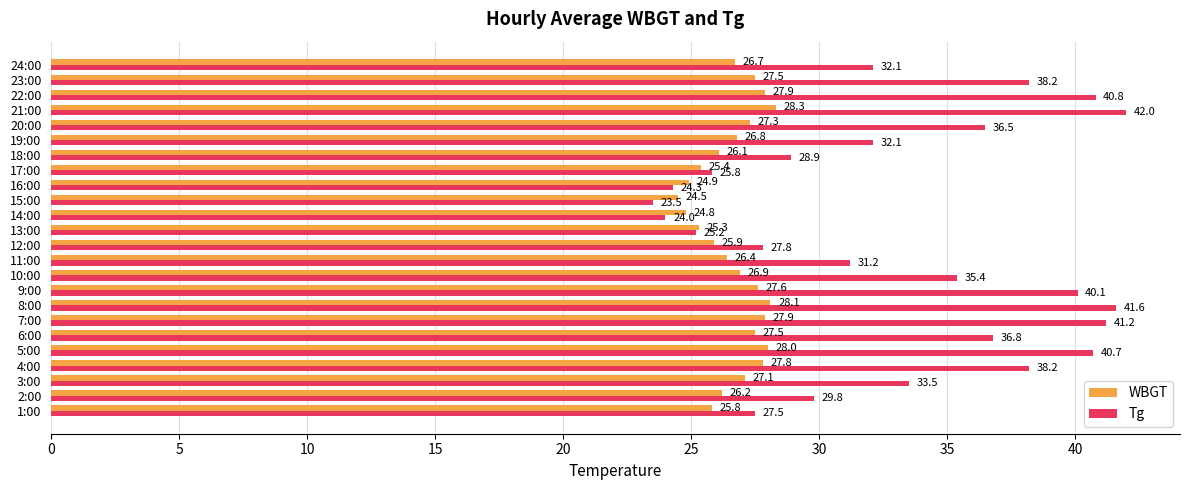

Rank the series by their maximum value, from lowest to highest.

WBGT, Tg